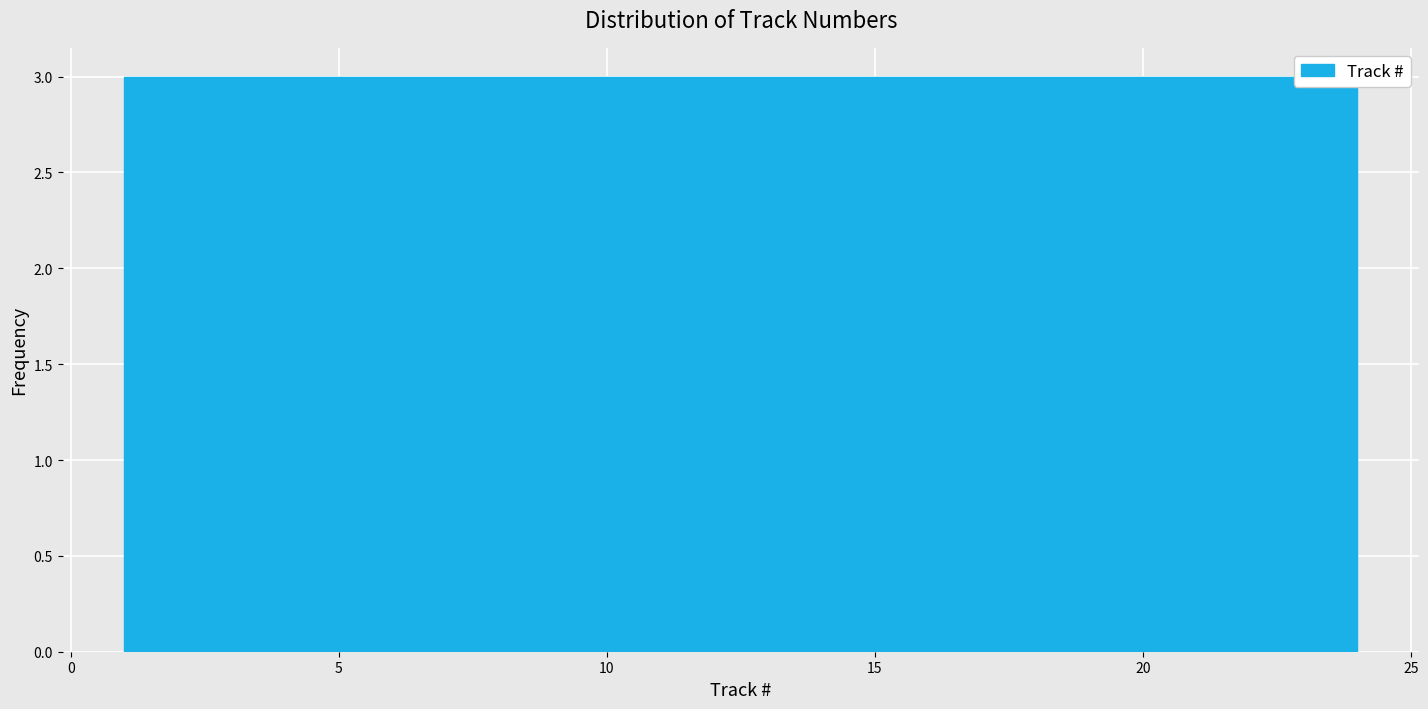

How tall is the bar that spans 18.5 to 21.0 on the x-axis? Neither the bar edges nor the heights are printed on the chart, so give them approximately, as read against the axes.

3